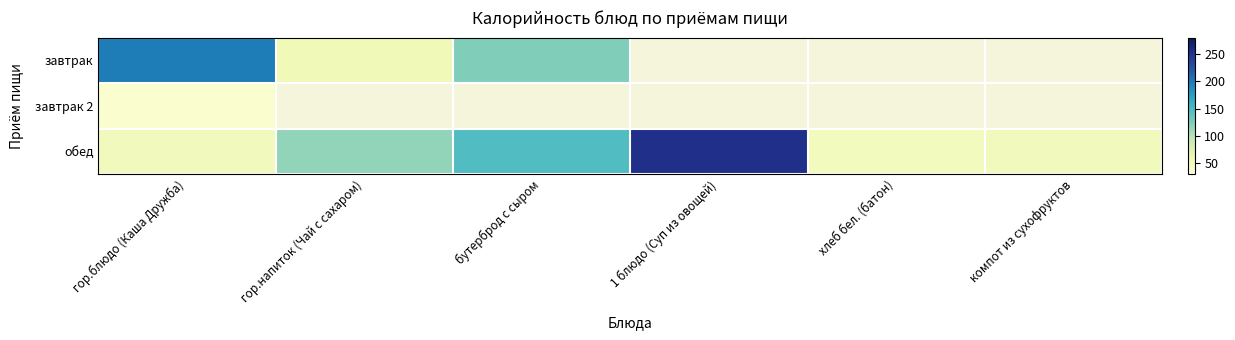

What is the difference between the maximum and minimum values in the завтрак series?

142.2